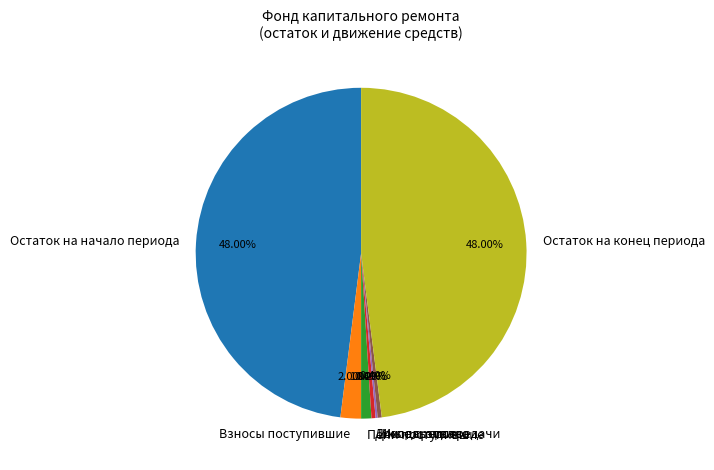

Does any single category account for the majority?

No